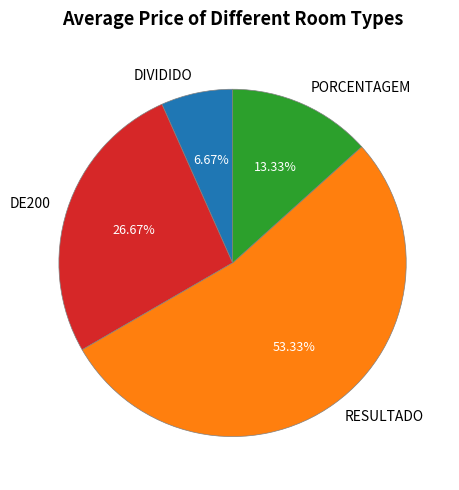

Is there any slice that represents more than half of the pie?

Yes